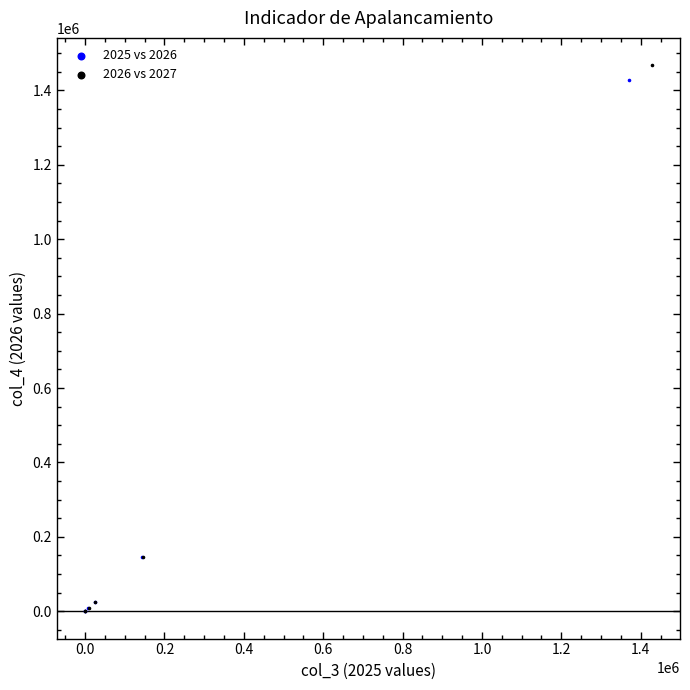

Which series has the widest spread of Y values?

2026 vs 2027